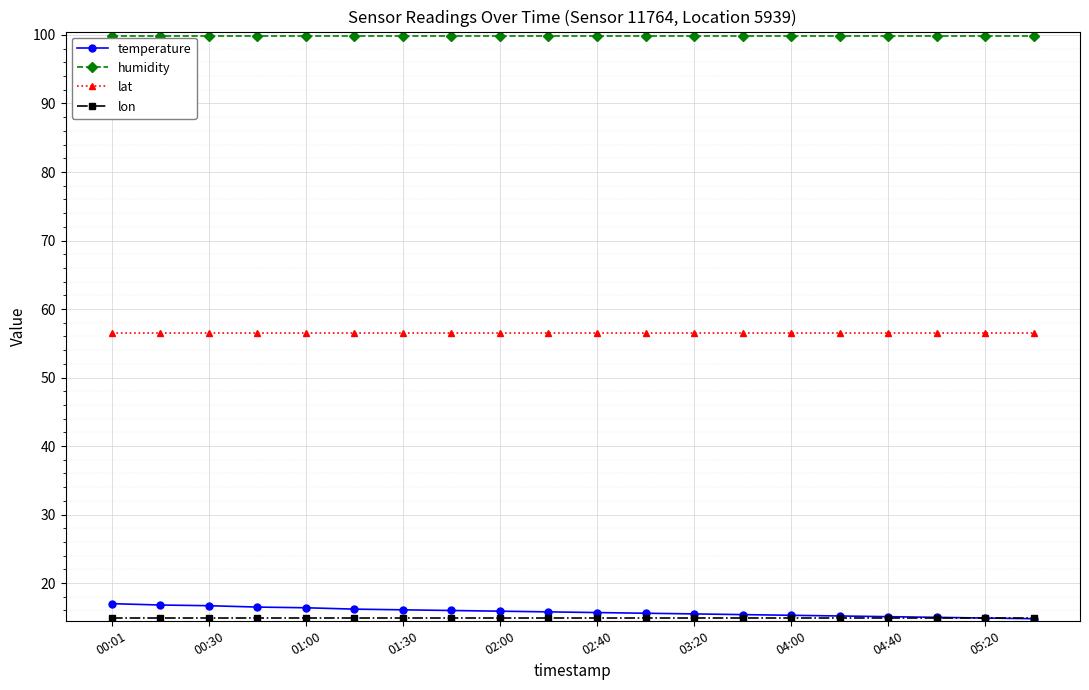

What is the lowest value of the temperature series?

14.8